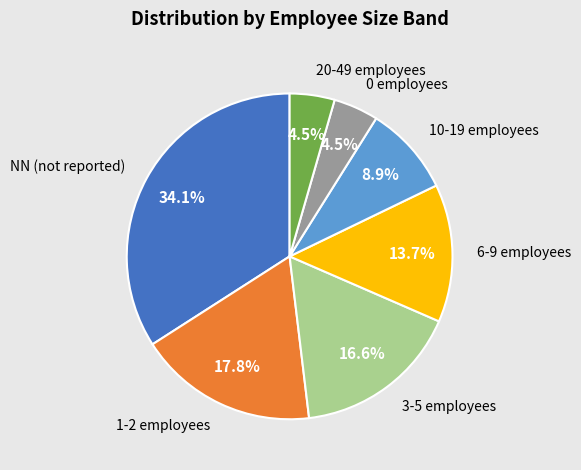

Does any single category account for the majority?

No